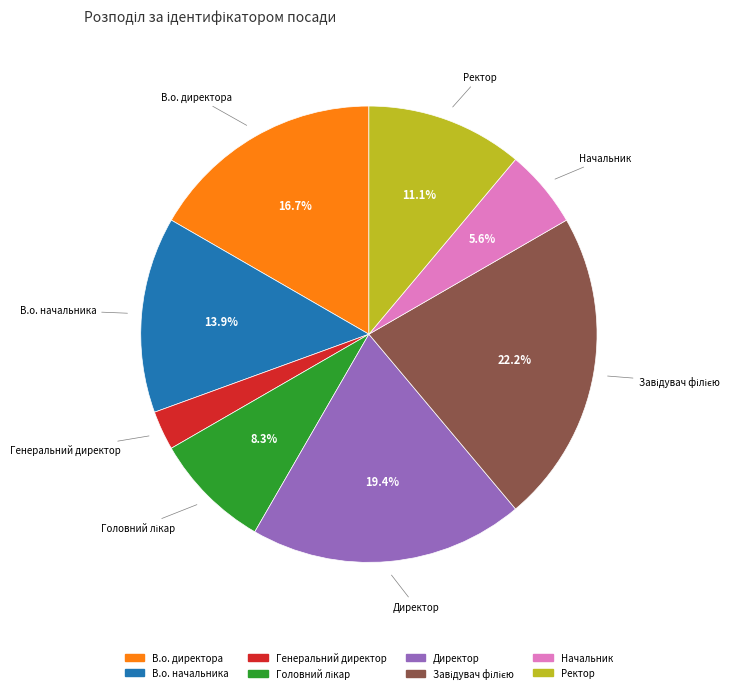

True or false: В.о. директора accounts for 25% of the total.

False